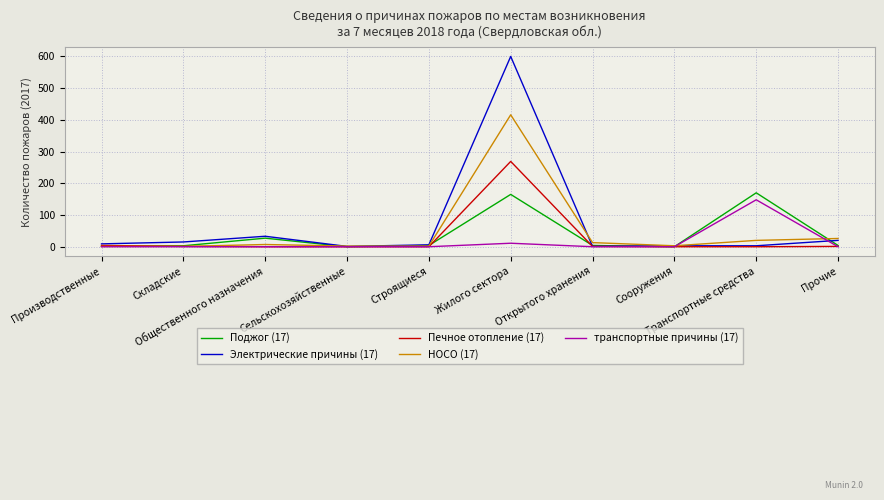

Which series has the widest spread of values?

Электрические причины (17)